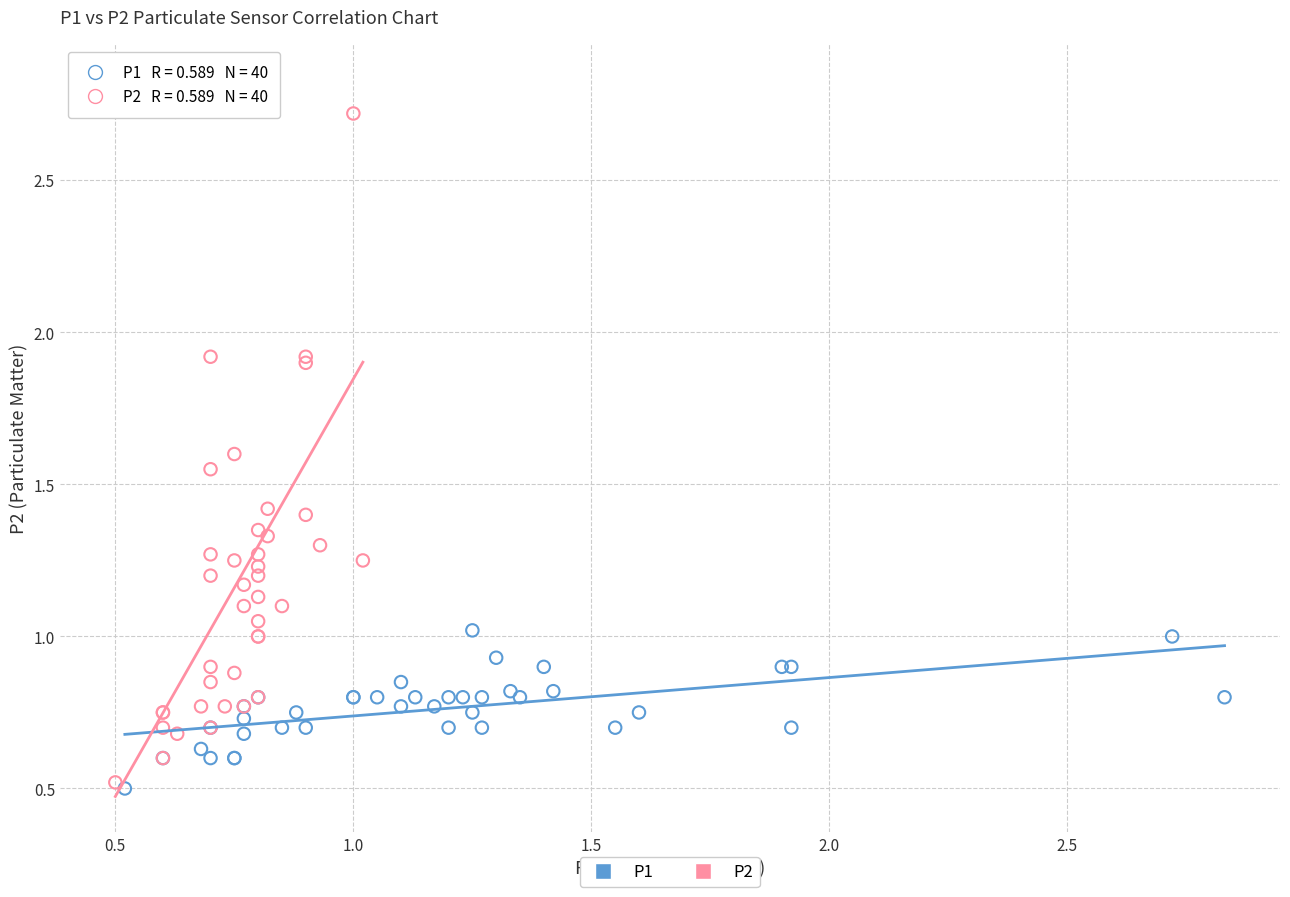

Which series has the largest Y range (max minus min)?

P2